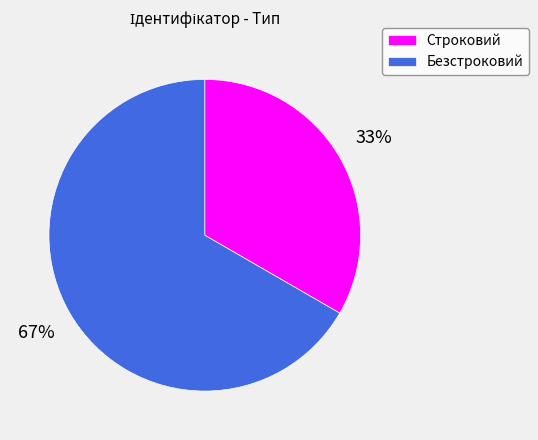

Count the number of slices in the pie.

2